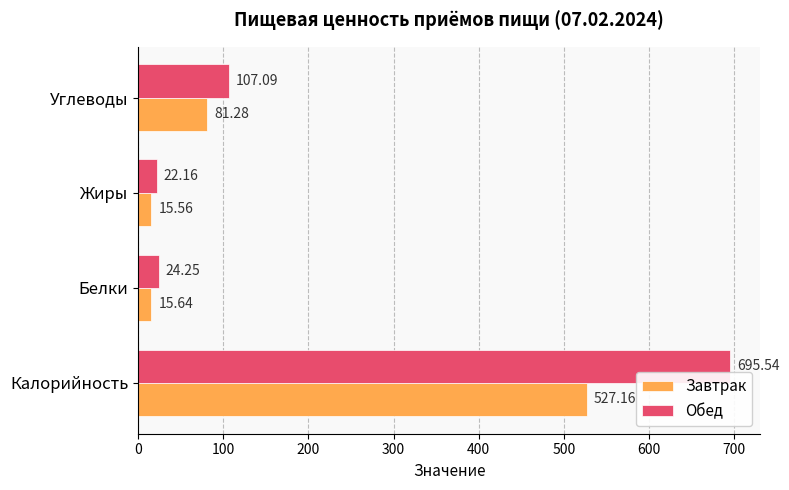

Rank the series by their maximum value, from highest to lowest.

Обед, Завтрак